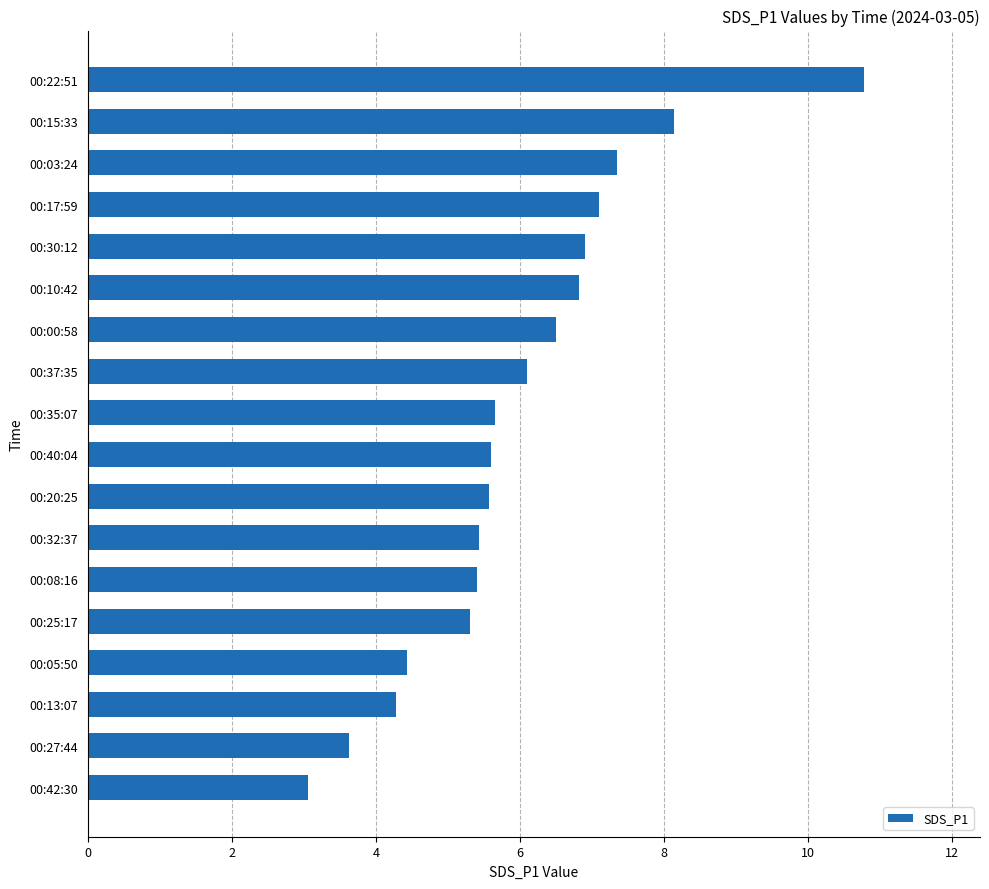

Which category has the highest value across all series?

00:22:51